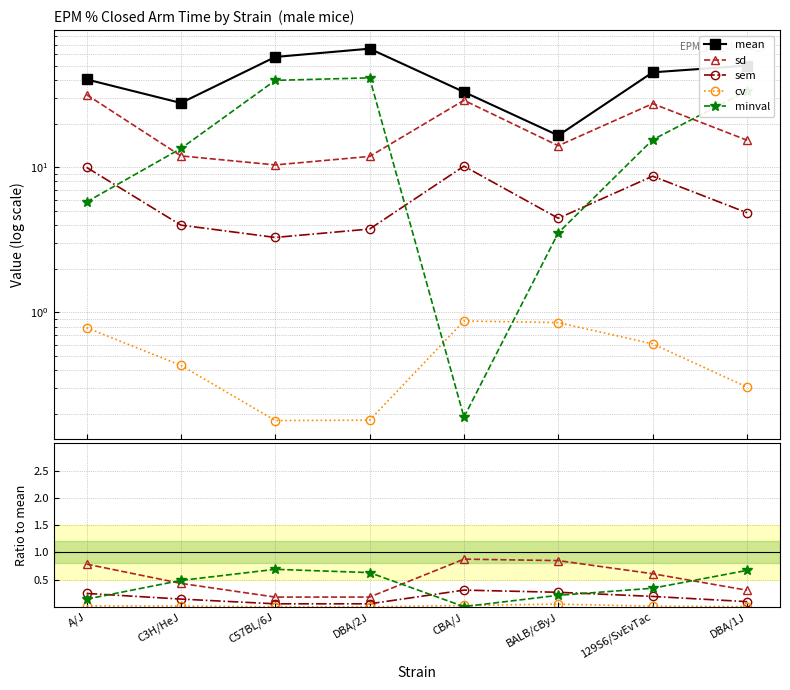

True or false: sem and mean intersect in this chart.

False